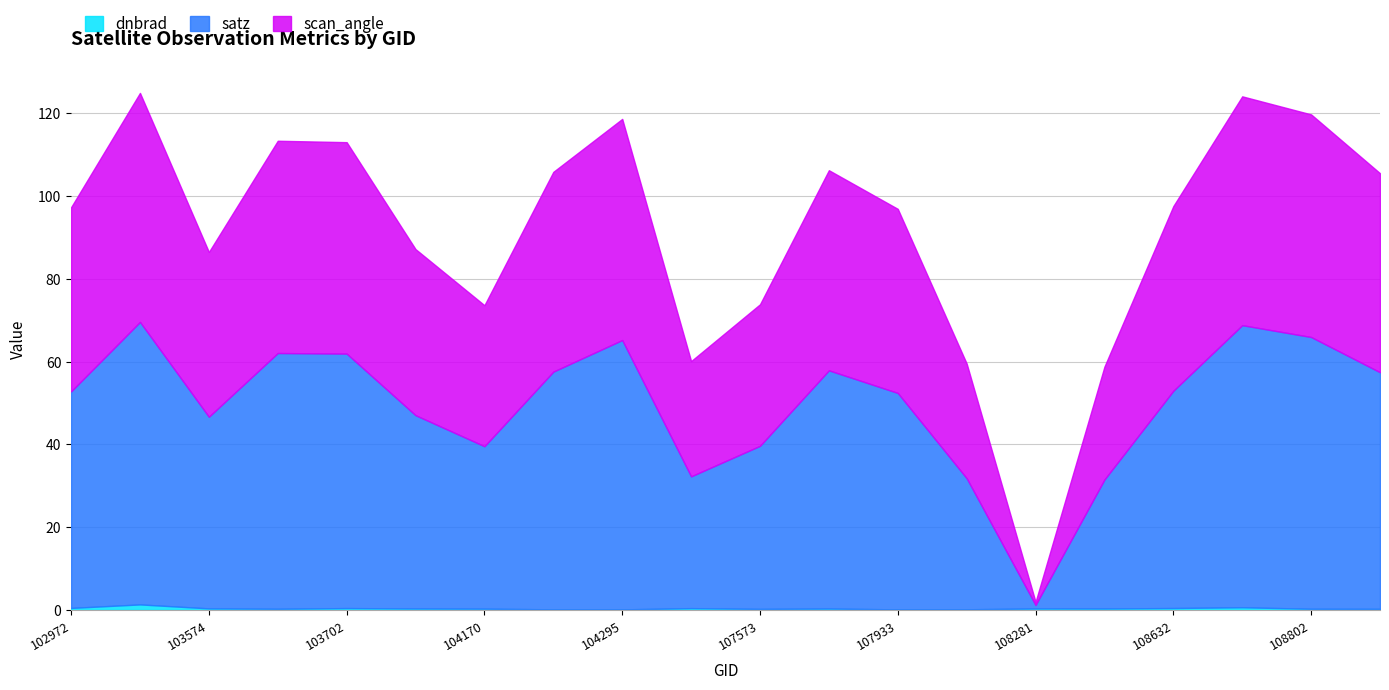

At which label does dnbrad reach its minimum?

107933